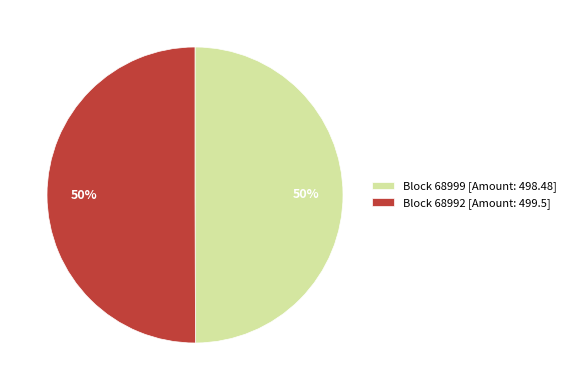

To the nearest percent, what is the combined percentage of Block 68992 [Amount: 499.5] and Block 68999 [Amount: 498.48]?

100%